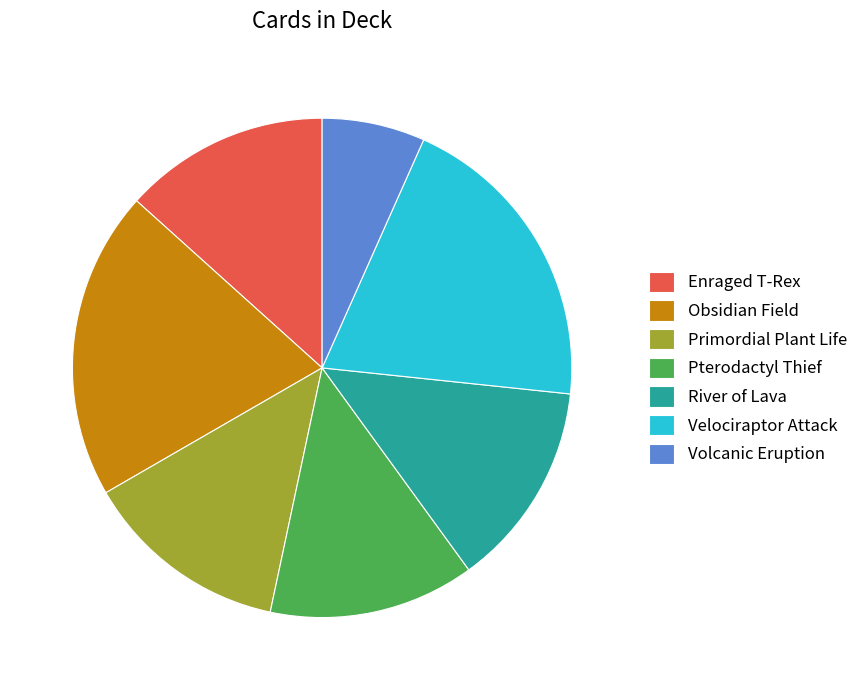

Which category has the smallest portion of the pie?

Volcanic Eruption